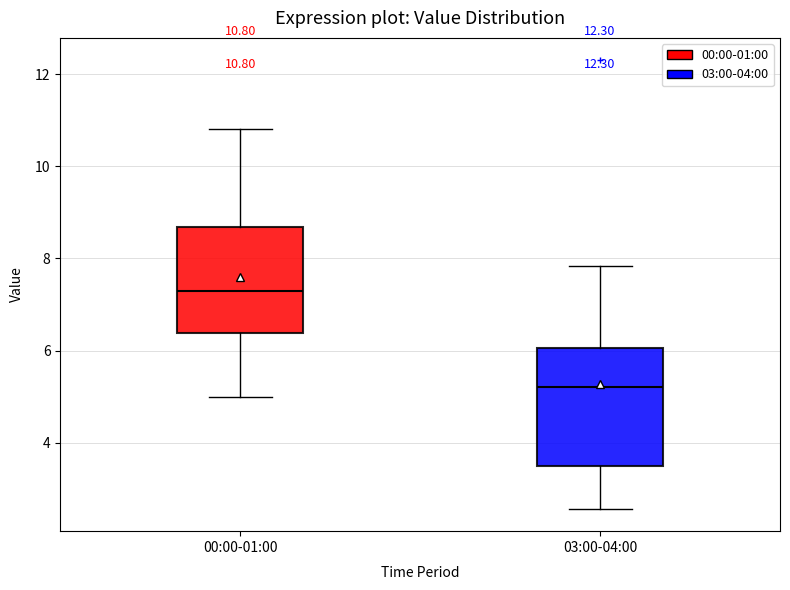

Which box is the tallest, from its lower edge to its upper edge?

03:00-04:00